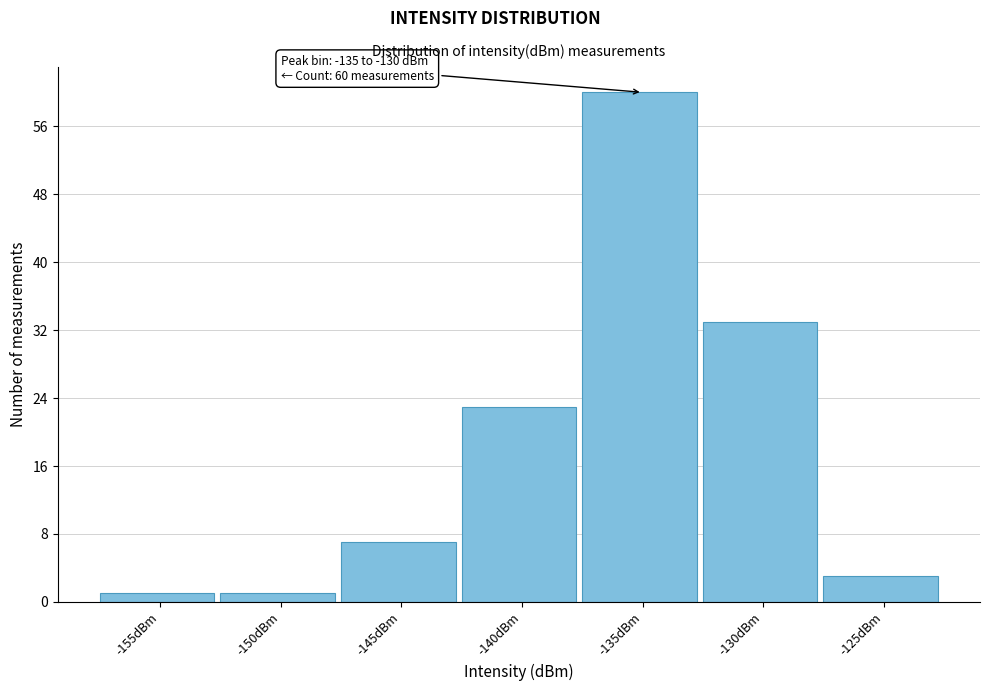

Reading left to right, transcribe all the data shown in this chart.

-155dBm=1	-150dBm=1	-145dBm=7	-140dBm=23	-135dBm=60	-130dBm=33	-125dBm=3